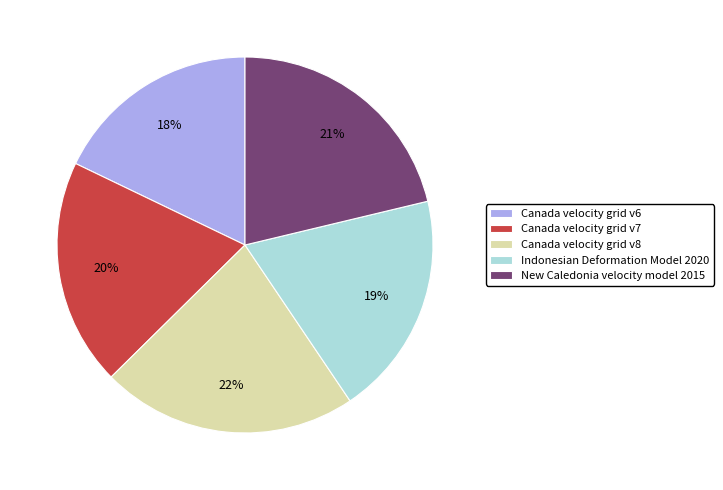

Is there a majority slice in this chart?

No